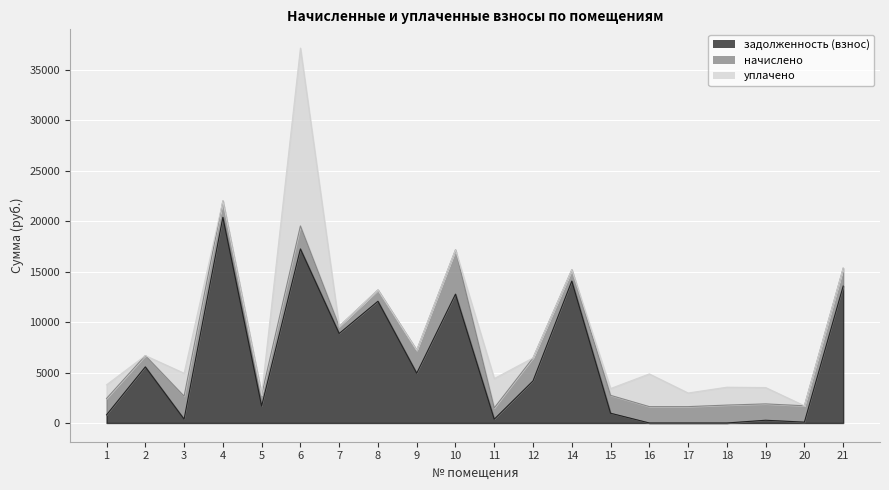

Does the chart display data point markers on the line(s)?

No